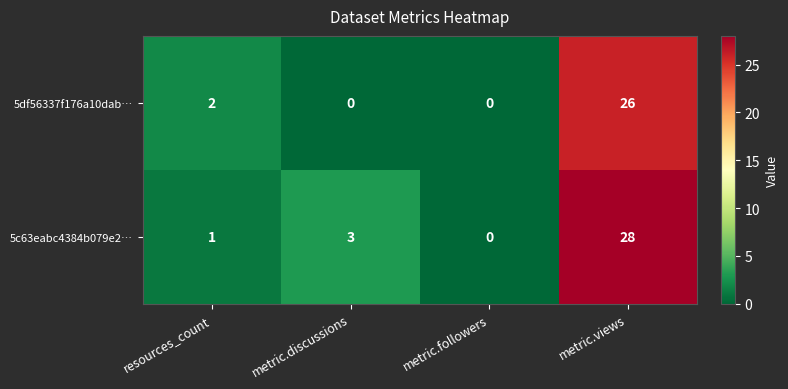

What is the total value across all series at metric.discussions?

3